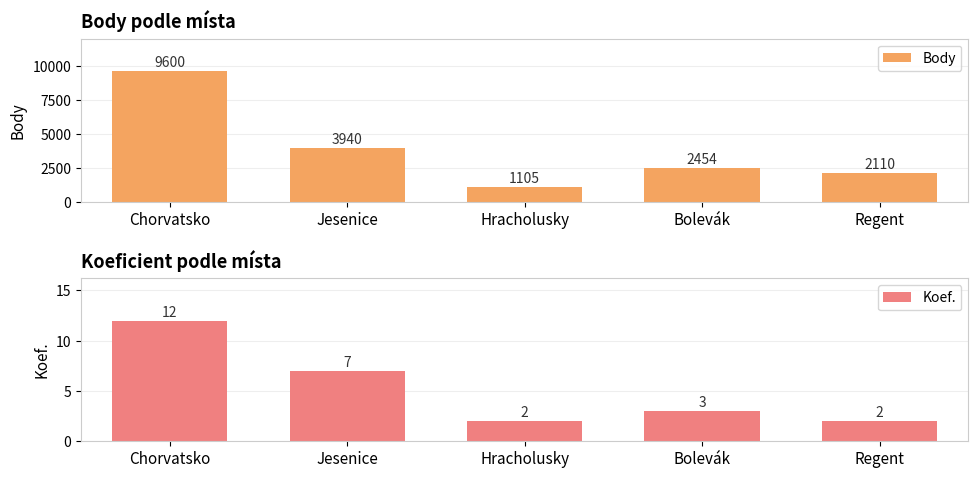

What is the difference between the highest and lowest values at Chorvatsko?

9588